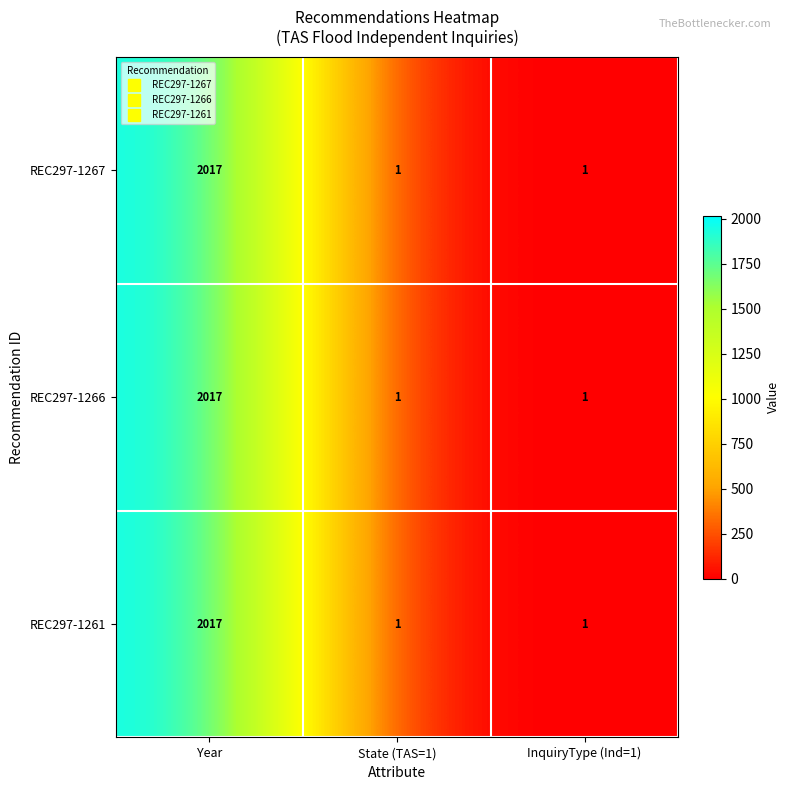

At which category is the sum across all series the highest?

Year